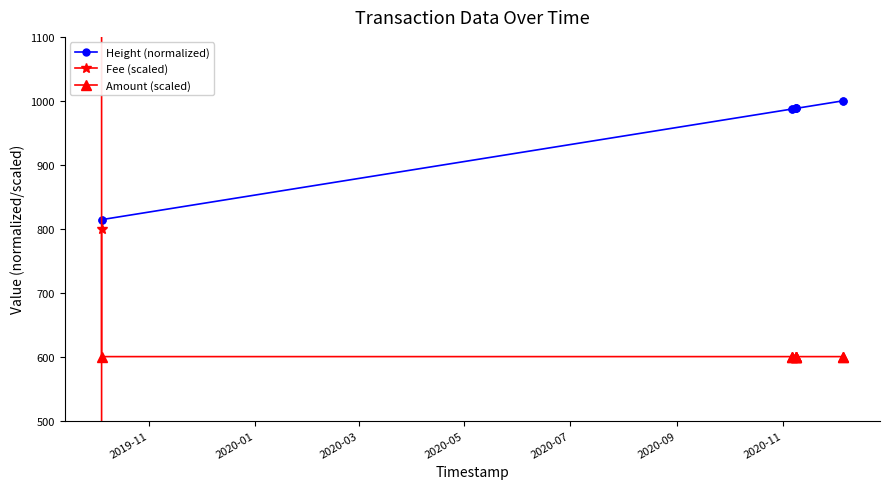

What is the maximum value for Height (normalized)?

1000.0